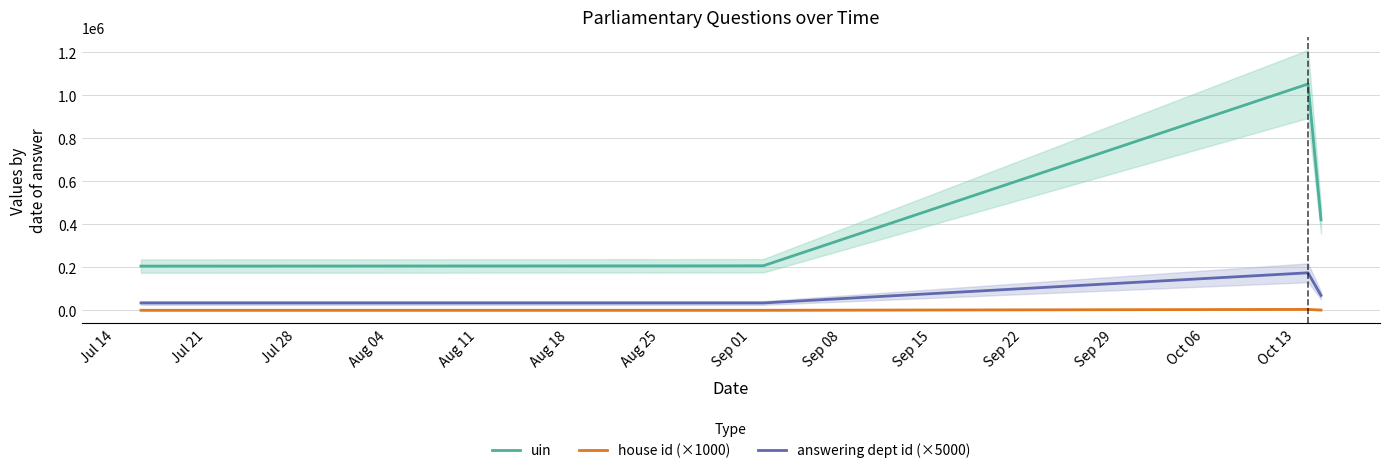

What is the highest value of the uin series?

1052349